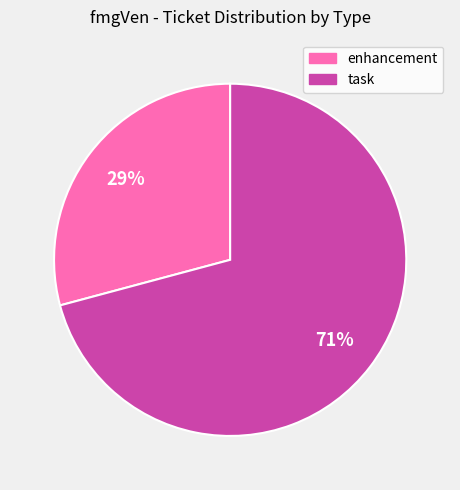

Does any single category account for the majority?

Yes